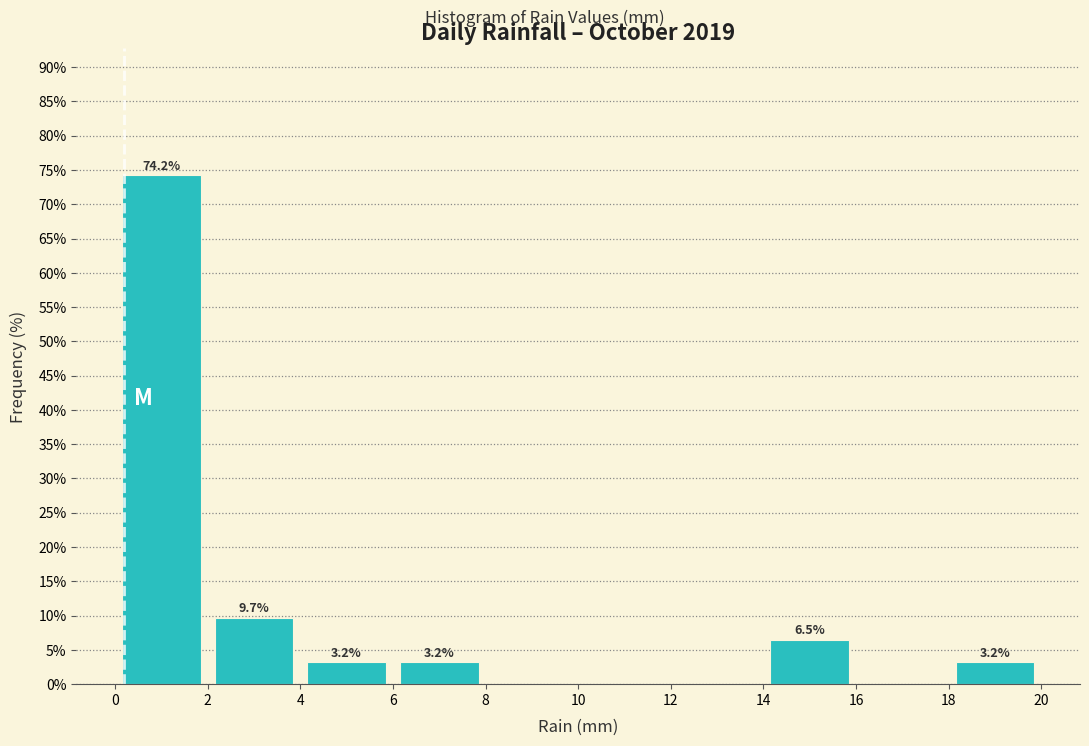

Which range on the x-axis has the tallest bar?

0 to 2